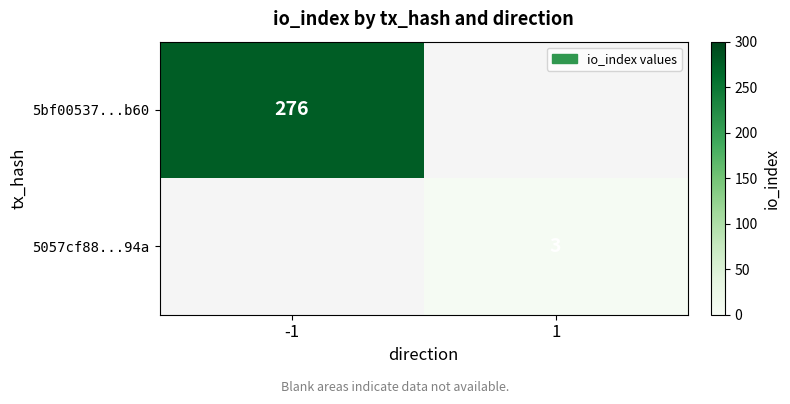

True or false: 5bf00537...b60 has a value of 276 at -1.

True